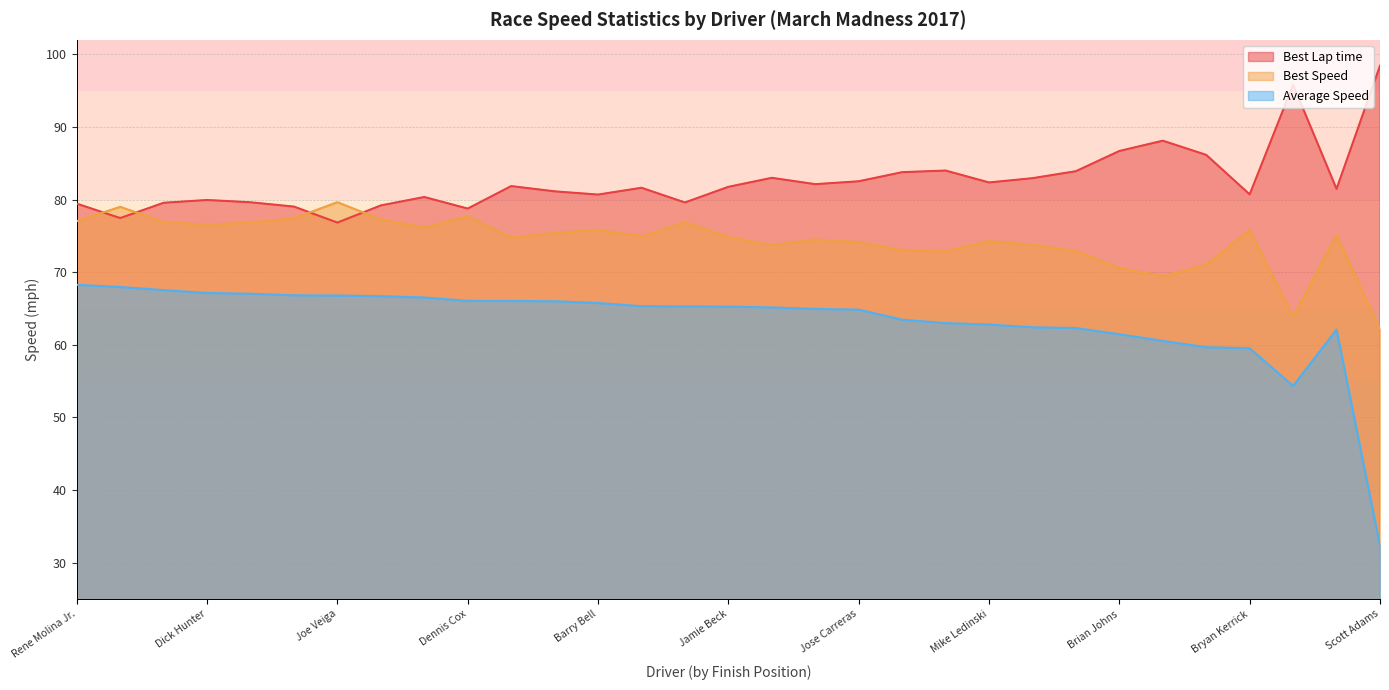

How many interior local valleys does the Average Speed series have?

1